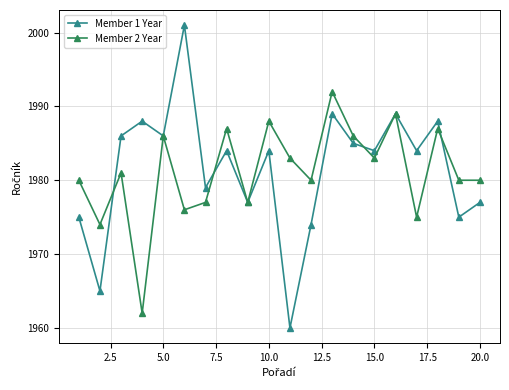

Which series has the widest spread of values?

Member 1 Year